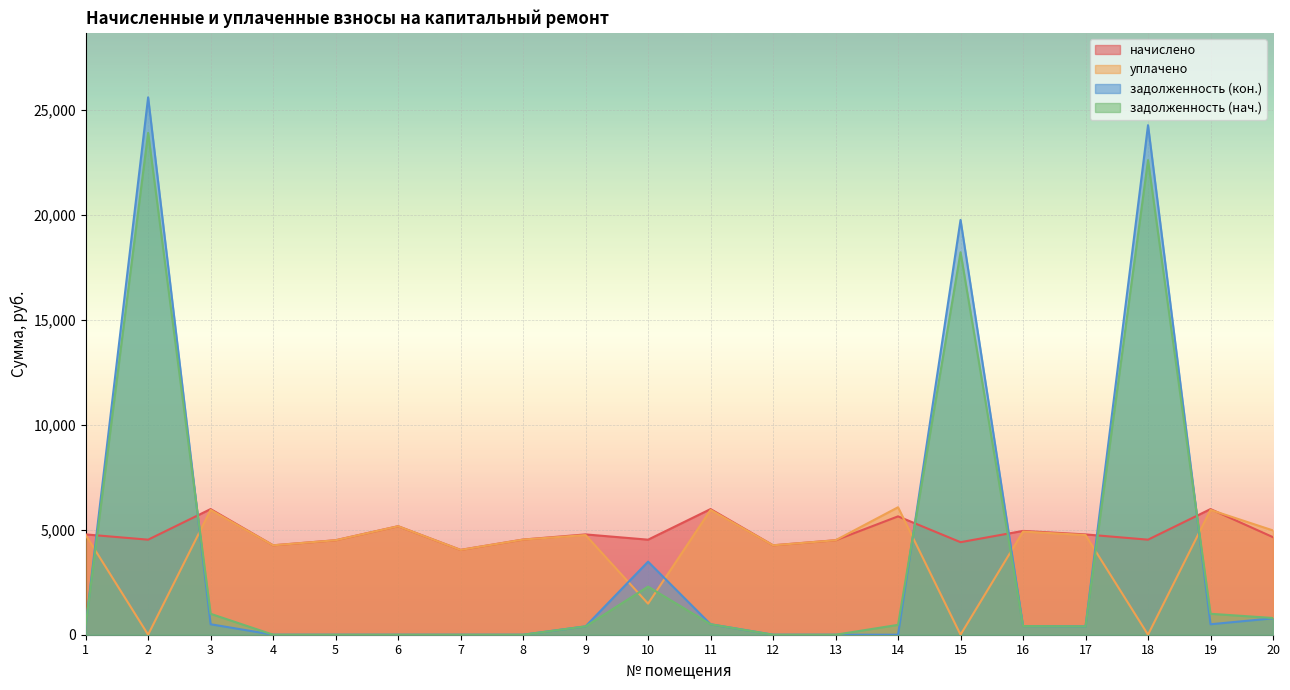

How many data points does each series have?

20